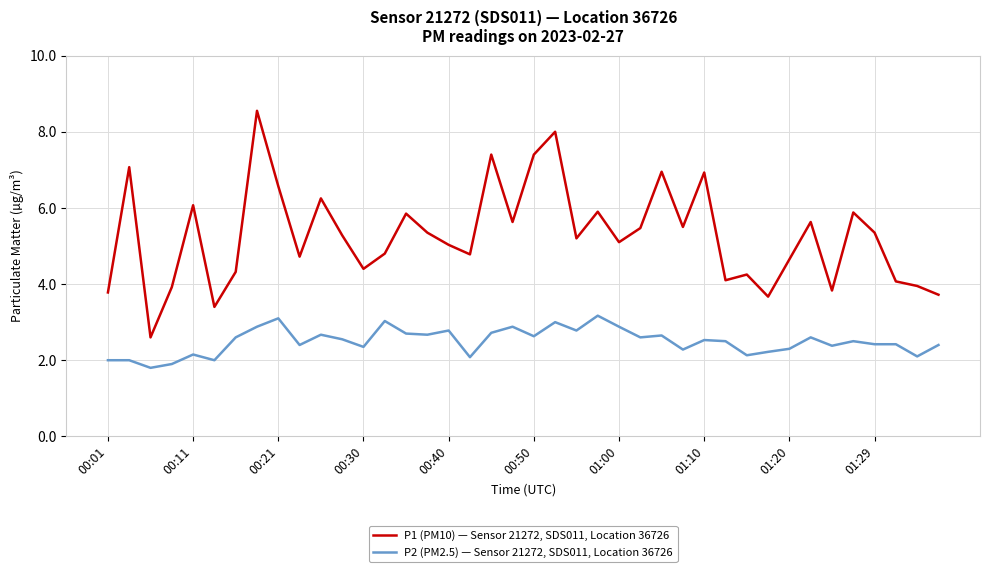

Rank the series by their maximum value, from highest to lowest.

P1 (PM10) — Sensor 21272, SDS011, Location 36726, P2 (PM2.5) — Sensor 21272, SDS011, Location 36726